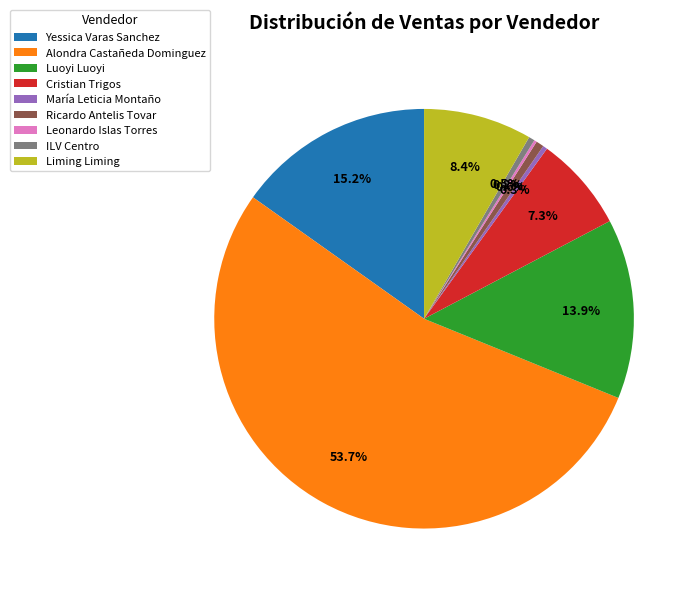

Is there a majority slice in this chart?

Yes